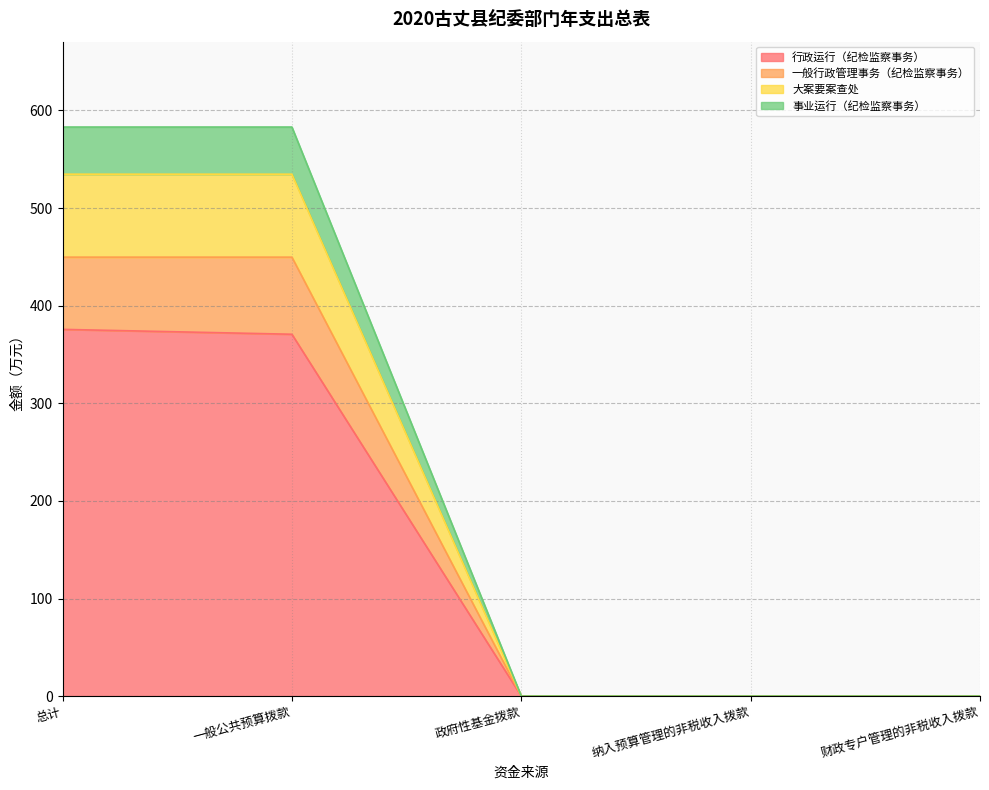

Rank the series at 纳入预算管理的非税收入拨款 from highest to lowest value.

行政运行（纪检监察事务）, 一般行政管理事务（纪检监察事务）, 大案要案查处, 事业运行（纪检监察事务）